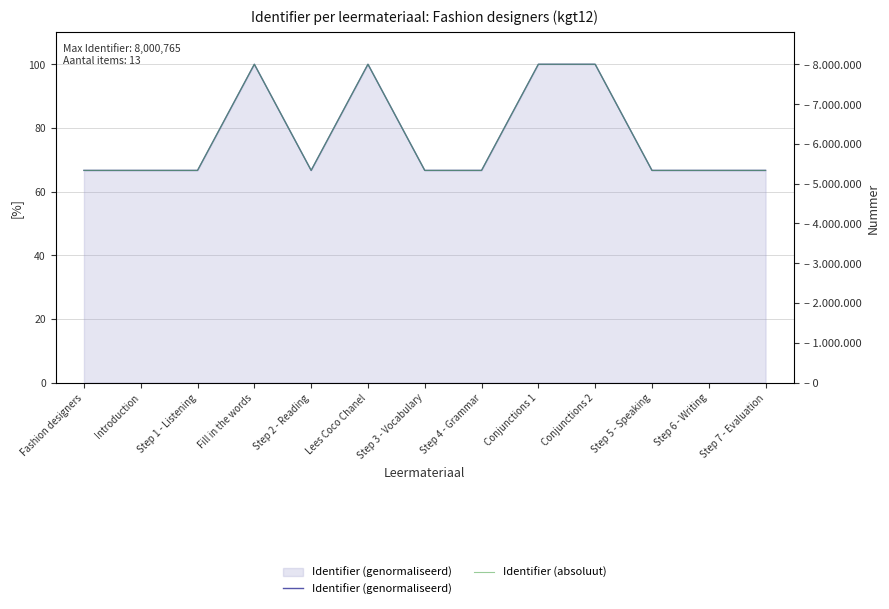

Where does the Identifier (absoluut) series first go above 5333160?

Fill in the words